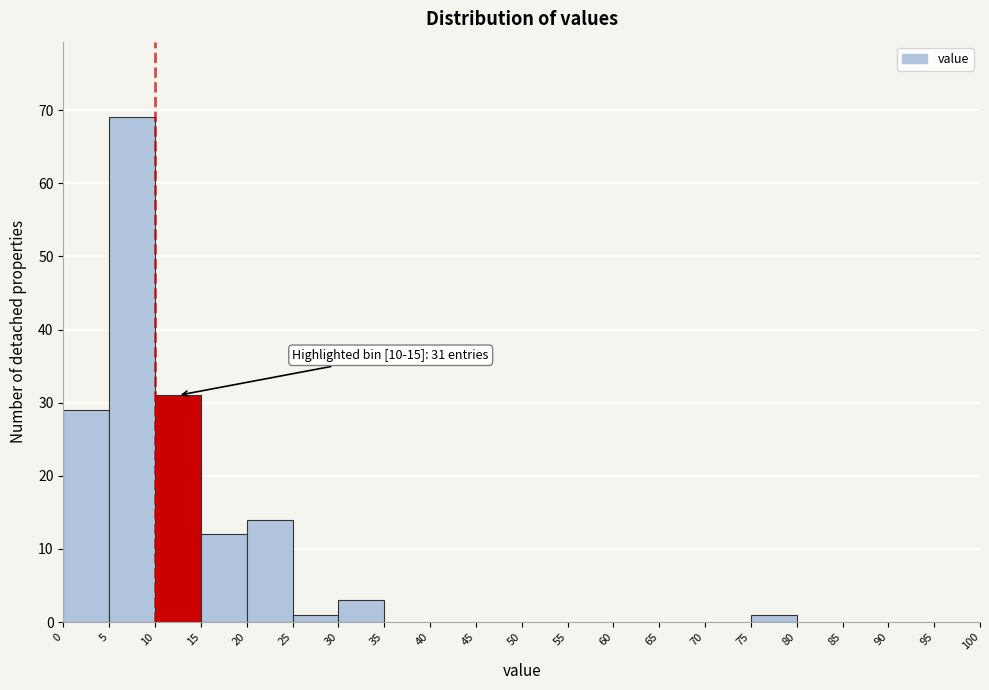

Which range on the x-axis has the tallest bar?

5 to 10